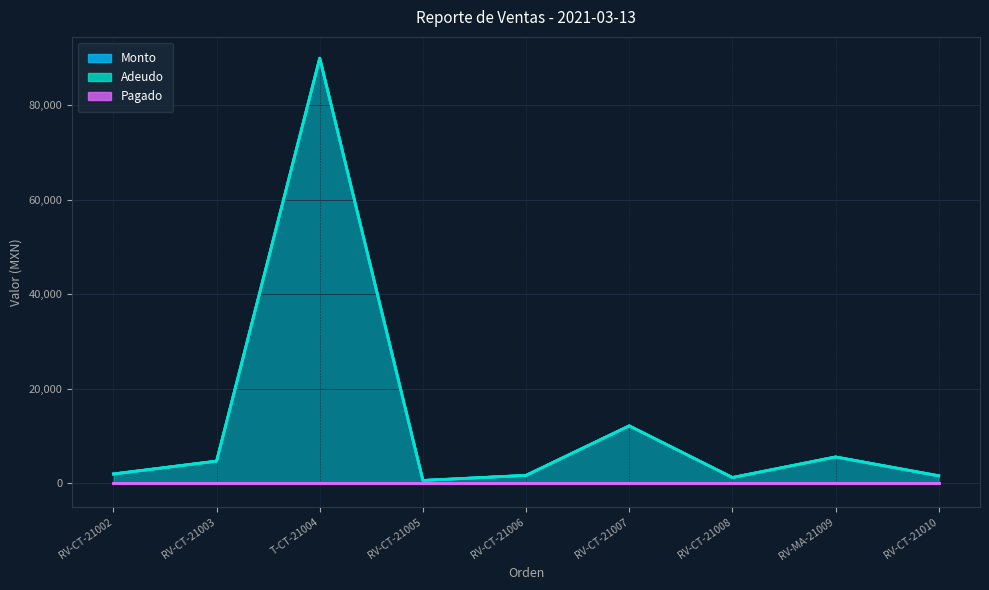

At which label is Monto closest to 45315?

RV-CT-21007